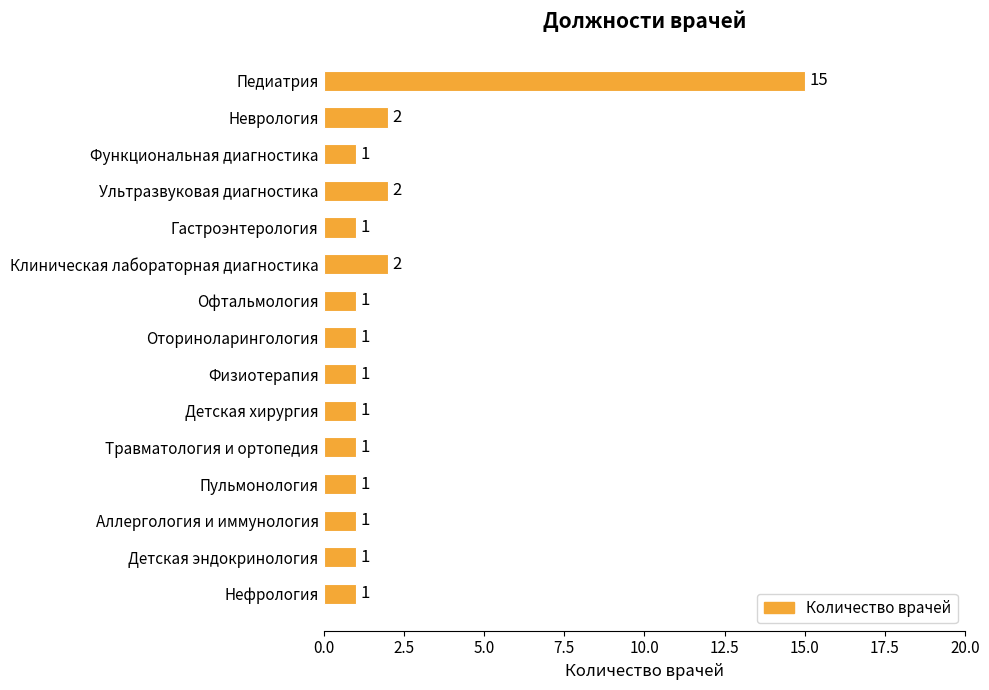

What is the greatest value displayed?

15